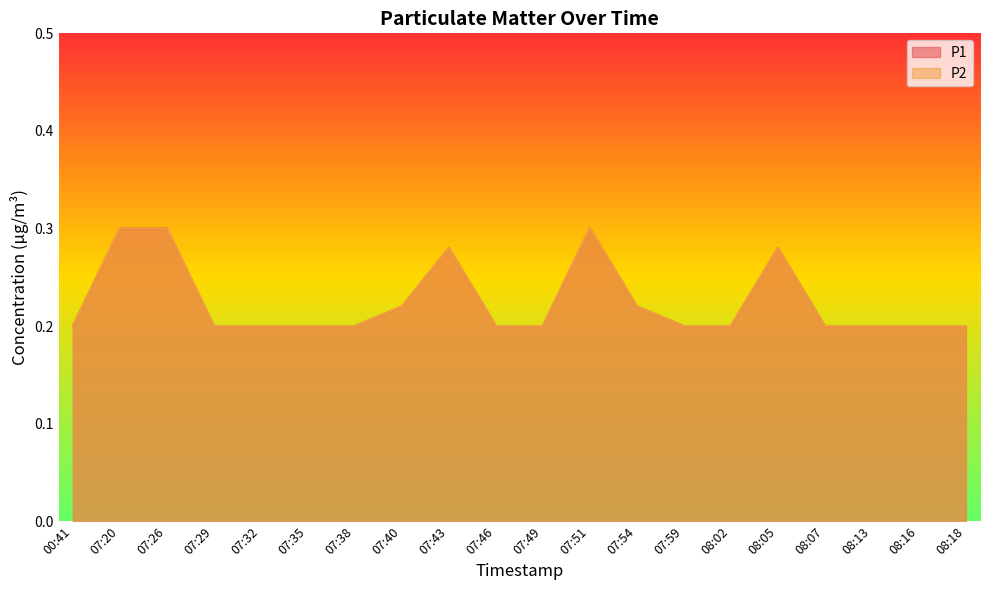

True or false: P2 and P1 cross at least once.

False